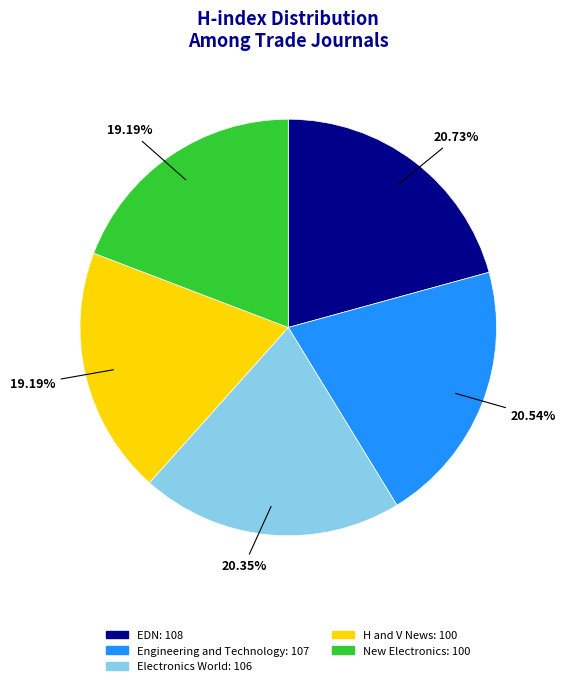

Do Electronics World and New Electronics together represent more than half of the pie?

No